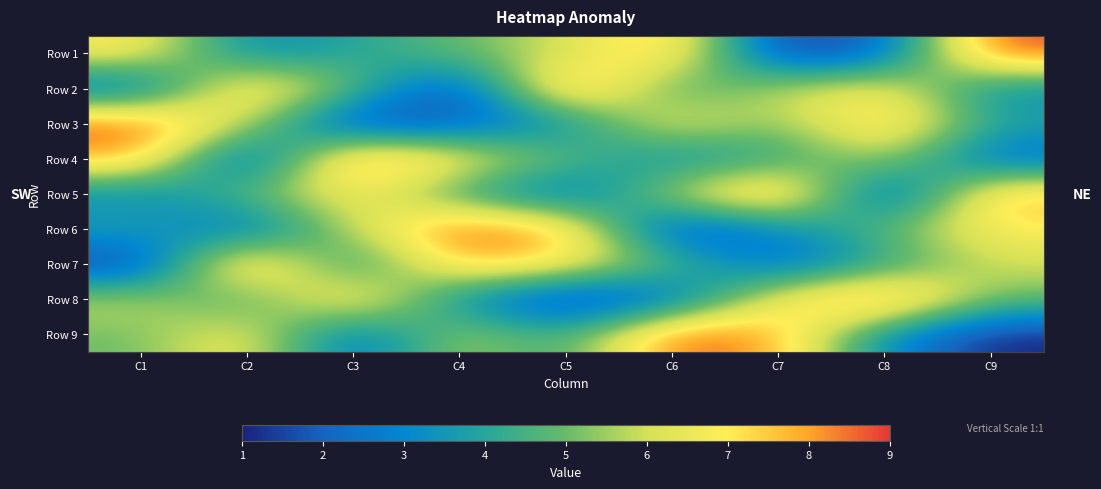

Which has a higher value, C9 or C7?

C9